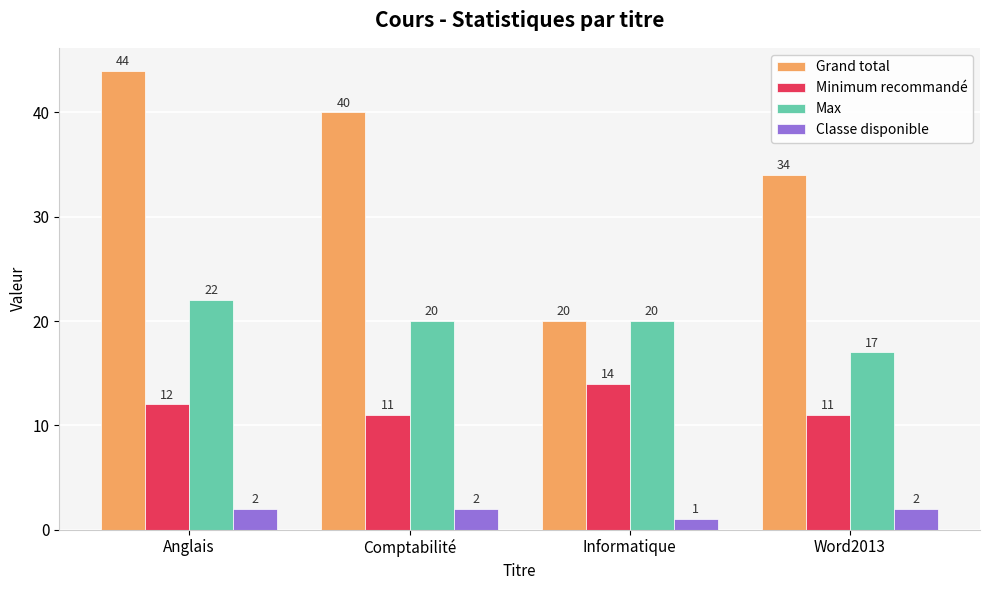

At which category does the chart reach its peak across all series?

Anglais